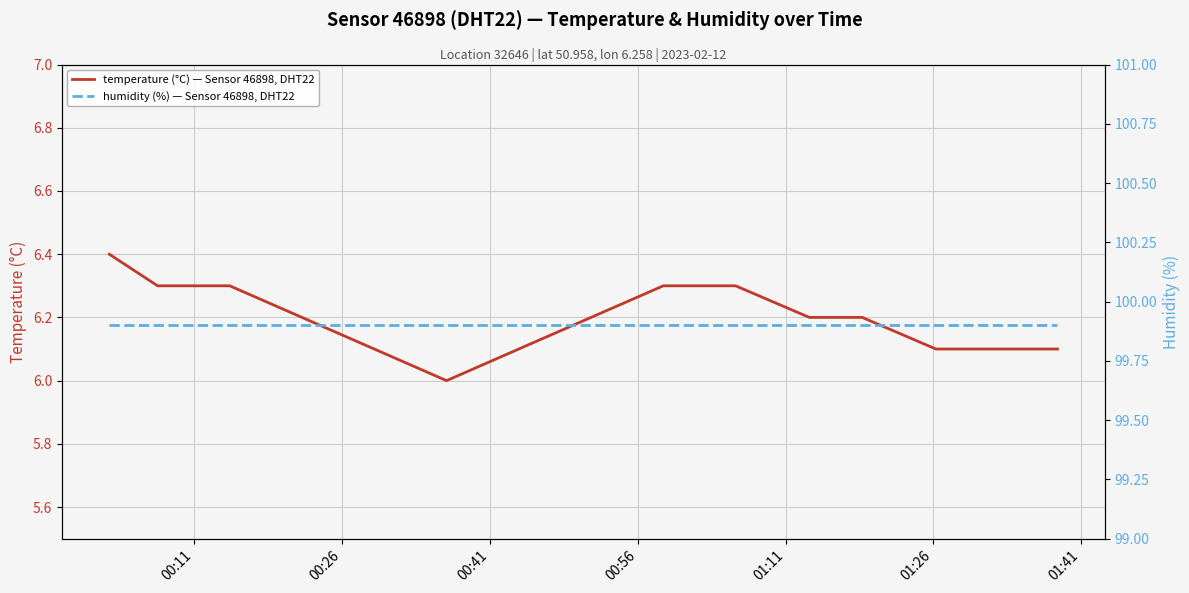

What are all the series names shown in the legend?

temperature (°C) — Sensor 46898, DHT22, humidity (%) — Sensor 46898, DHT22